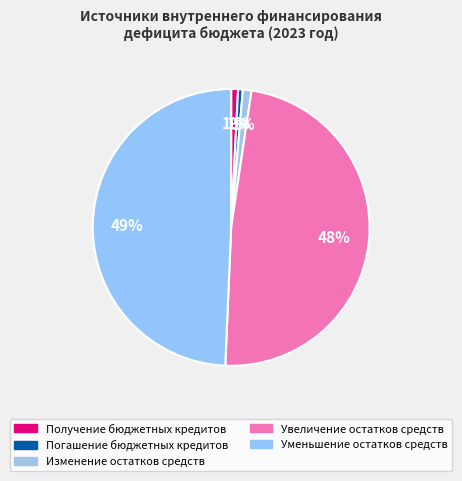

True or false: Уменьшение остатков средств accounts for 49% of the total.

True